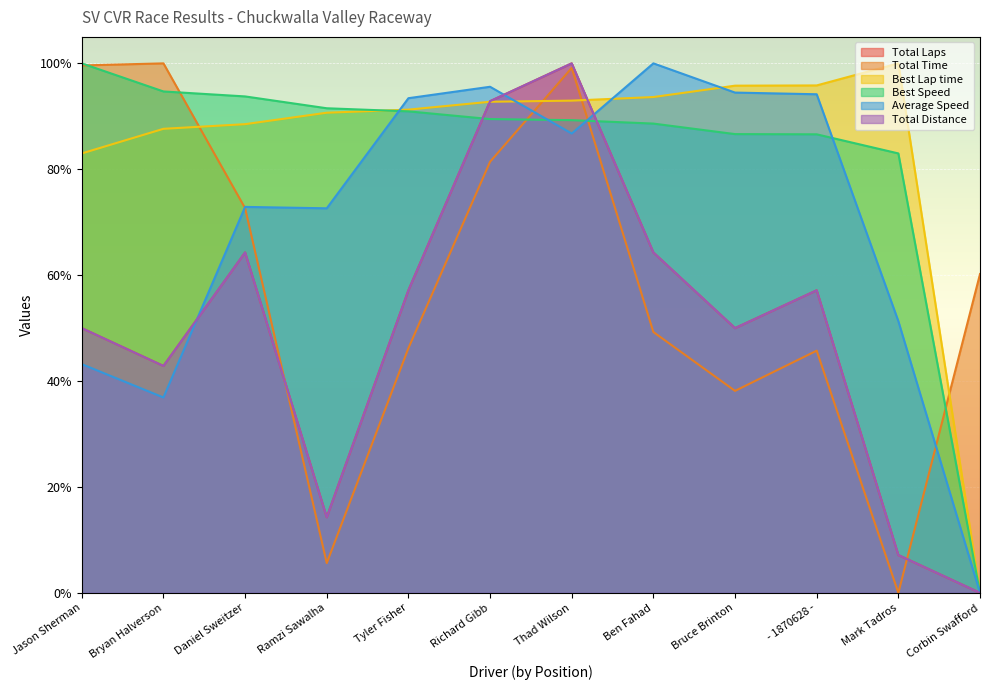

Count the number of data series in this chart.

6